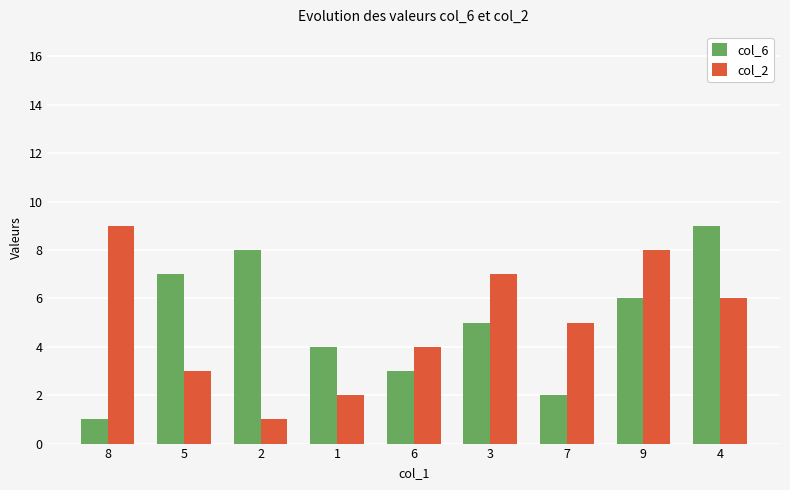

What is the approximate value of col_2 at 6?

4